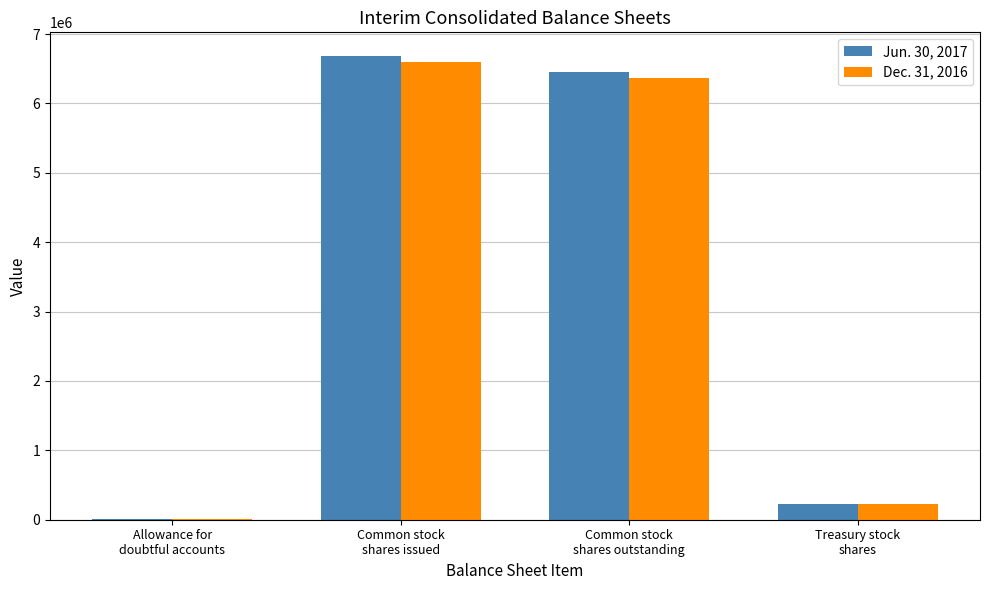

What is the greatest value displayed?

6691000